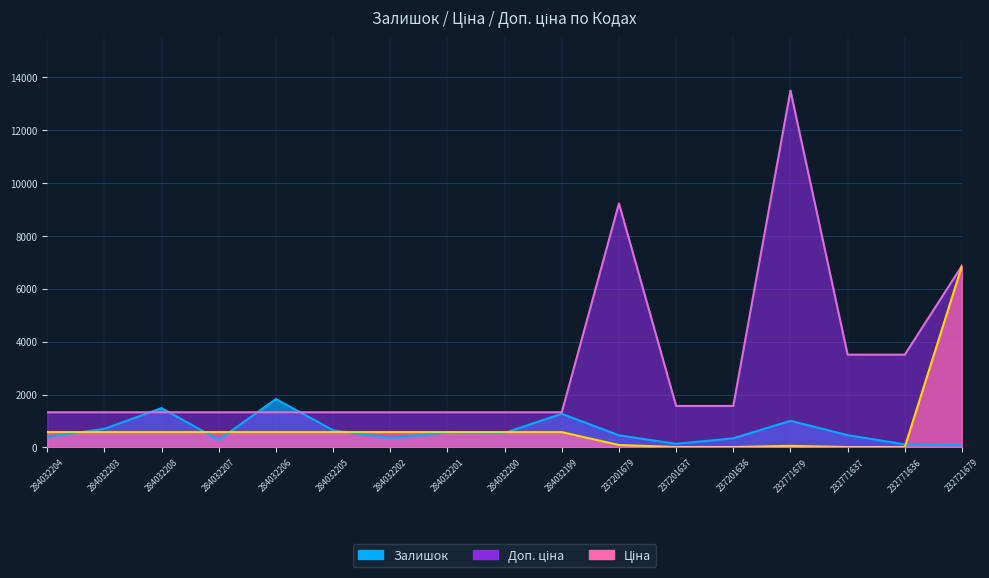

True or false: Доп. ціна and Залишок cross at least once.

True